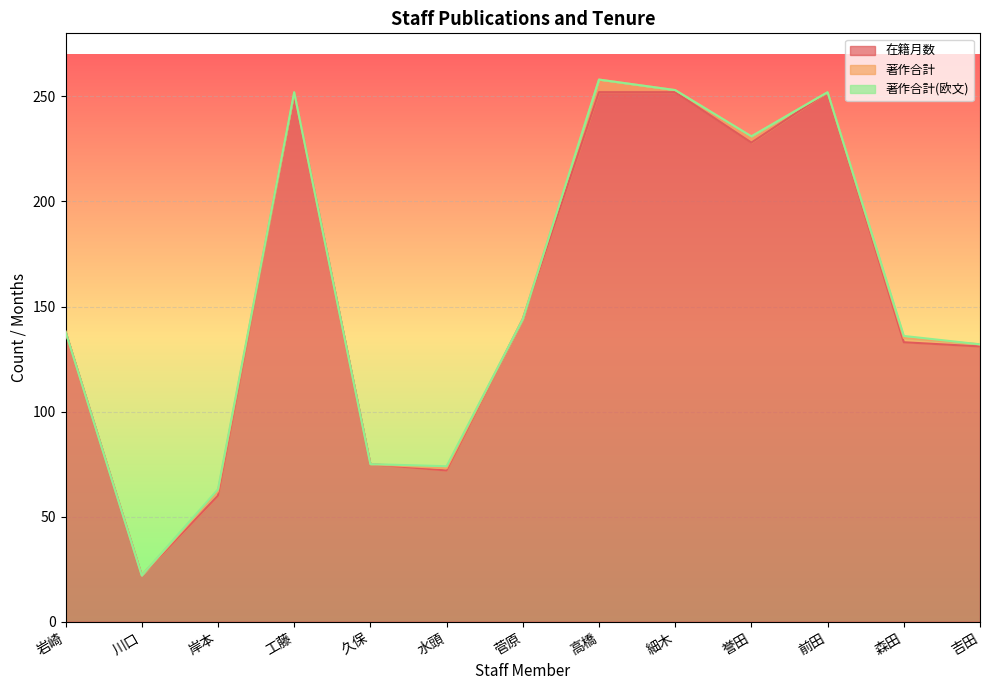

Does the chart display data point markers on the line(s)?

No